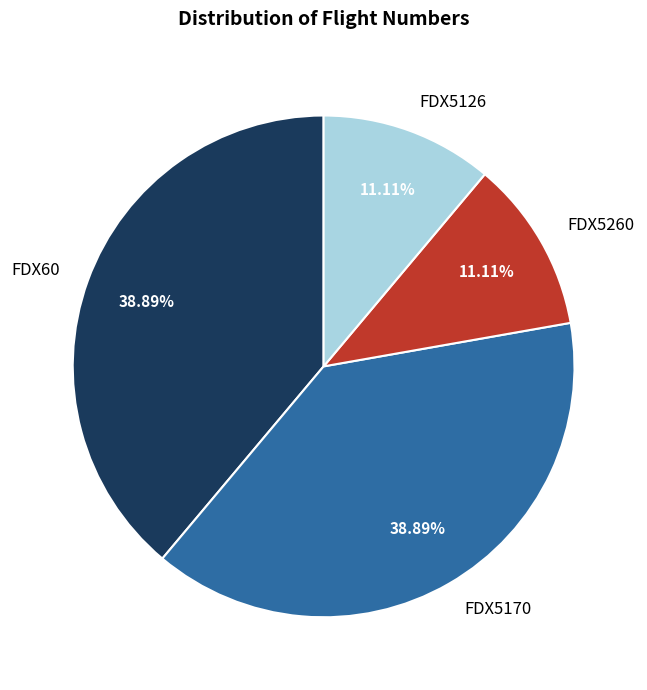

To the nearest percent, what percentage of the pie is FDX5260?

11%